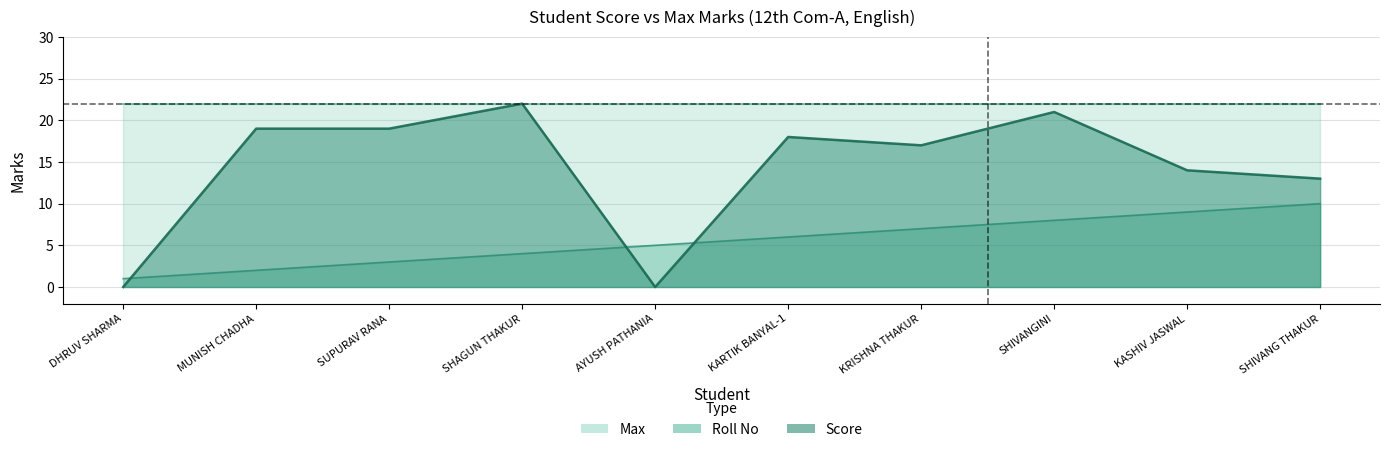

How many lines are shown in the chart?

2